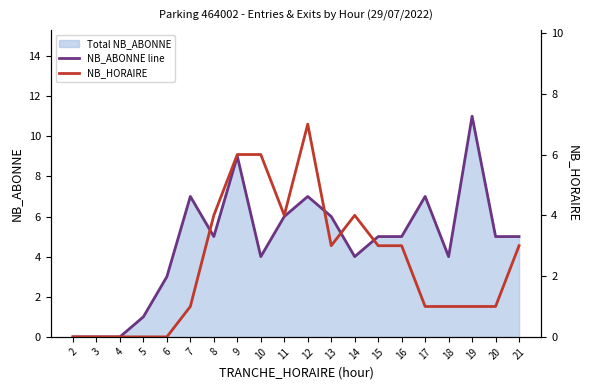

True or false: NB_ABONNE line has more than 0 points higher than both neighbors.

True